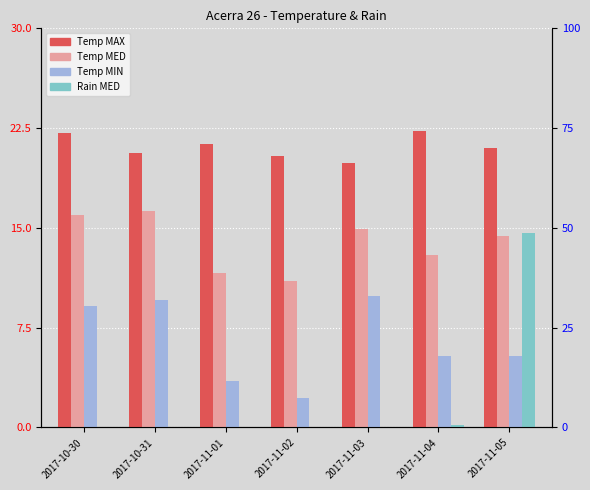

What are all the series names shown in the legend?

Temp MAX, Temp MED, Temp MIN, Rain MED